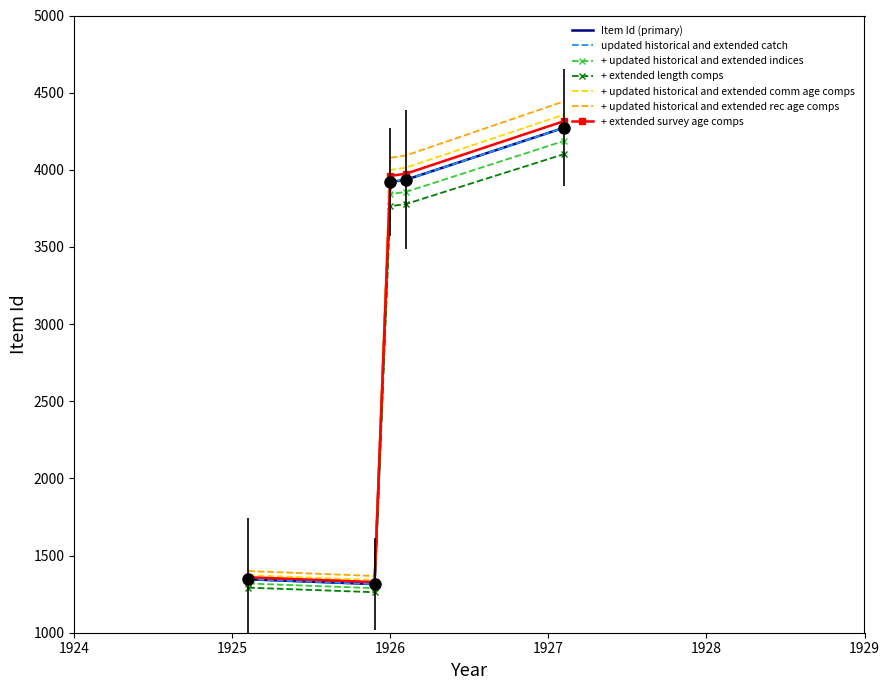

At which category does the chart reach its peak across all series?

1927-2-8